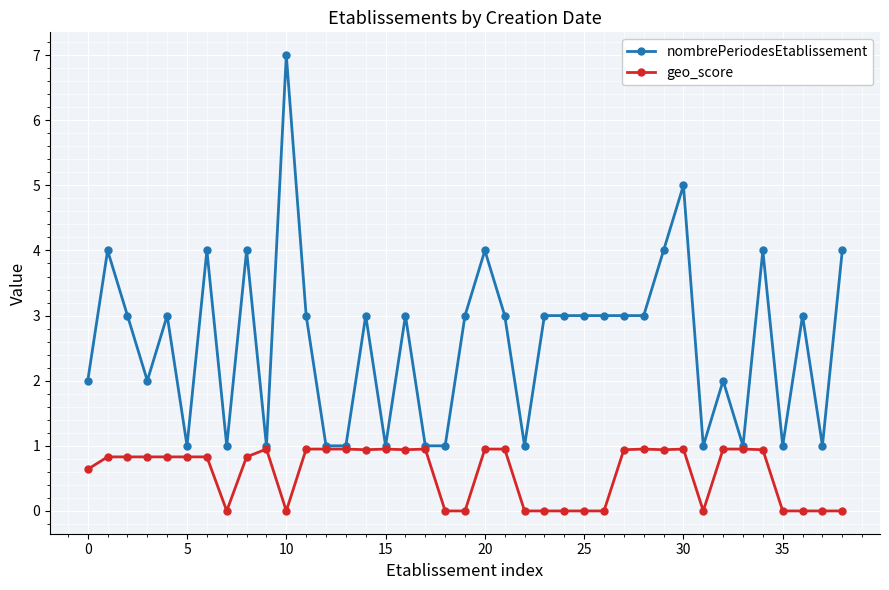

Which series has the largest range (max minus min)?

nombrePeriodesEtablissement